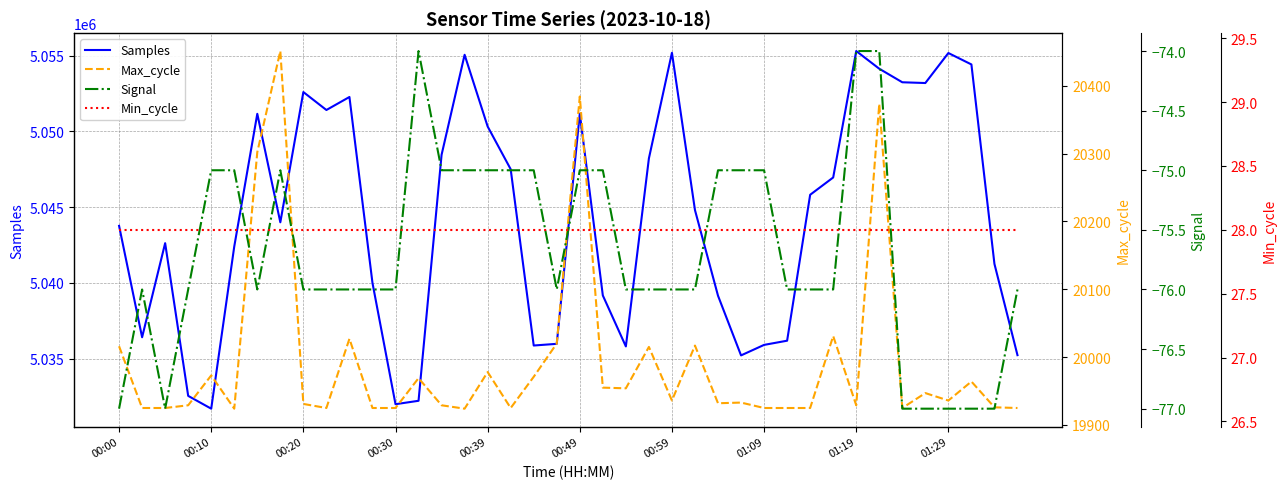

What is the maximum value for Samples?

5055306